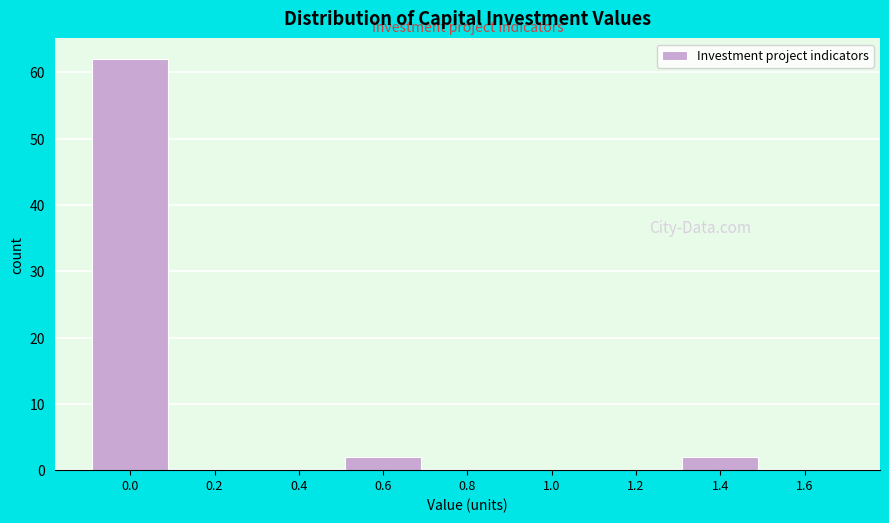

Reading left to right, extract all data points from this chart.

0.0=62	0.2=0	0.4=0	0.6=2	0.8=0	1.0=0	1.2=0	1.4=2	1.6=0